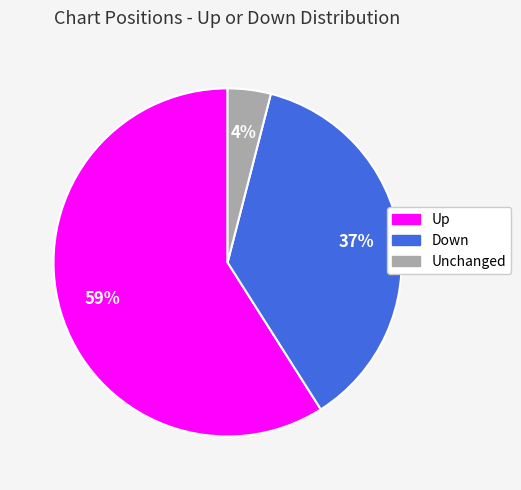

Is there any slice that represents more than half of the pie?

Yes